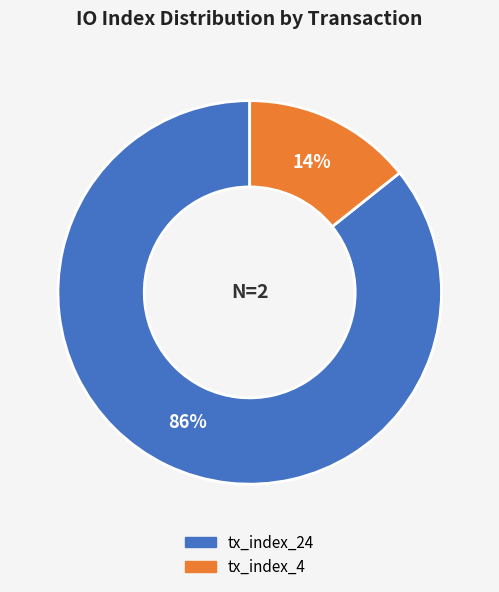

Between tx_index_24 and tx_index_4, which is larger?

tx_index_24